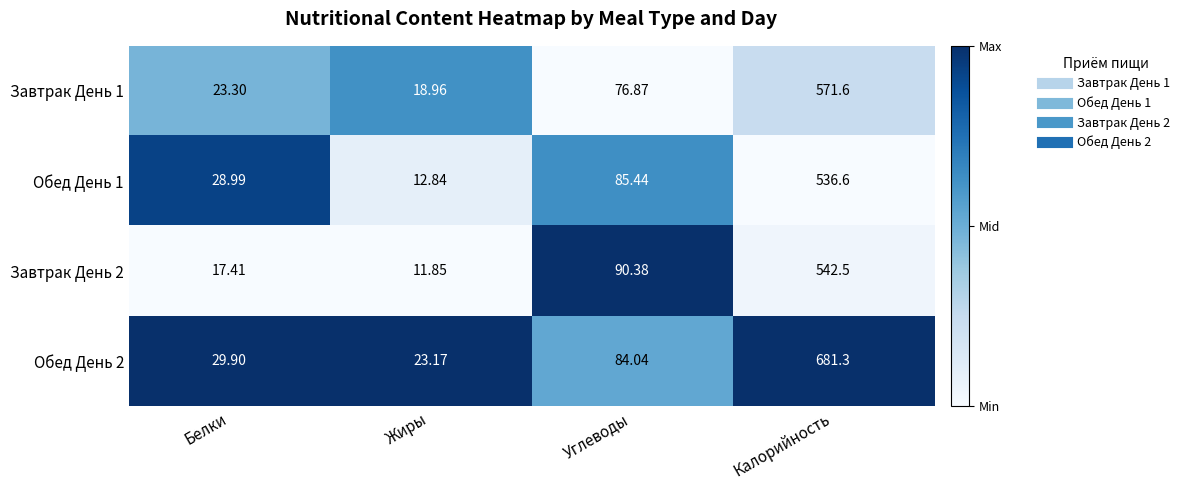

Count the number of data series in this chart.

4